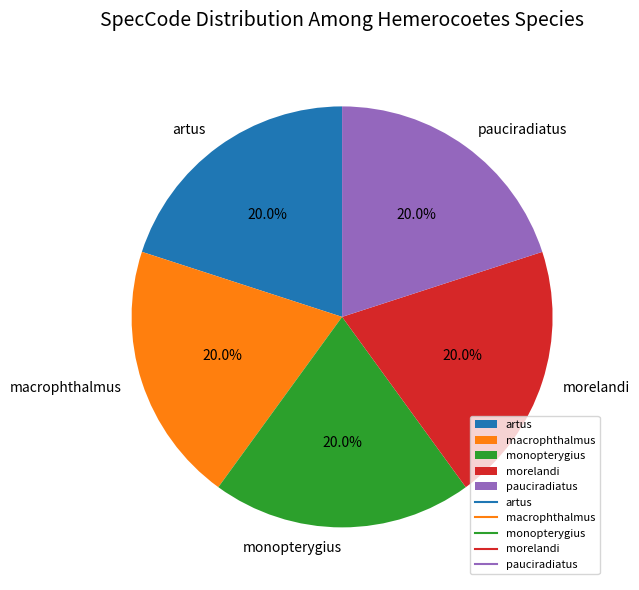

Count the number of slices in the pie.

5